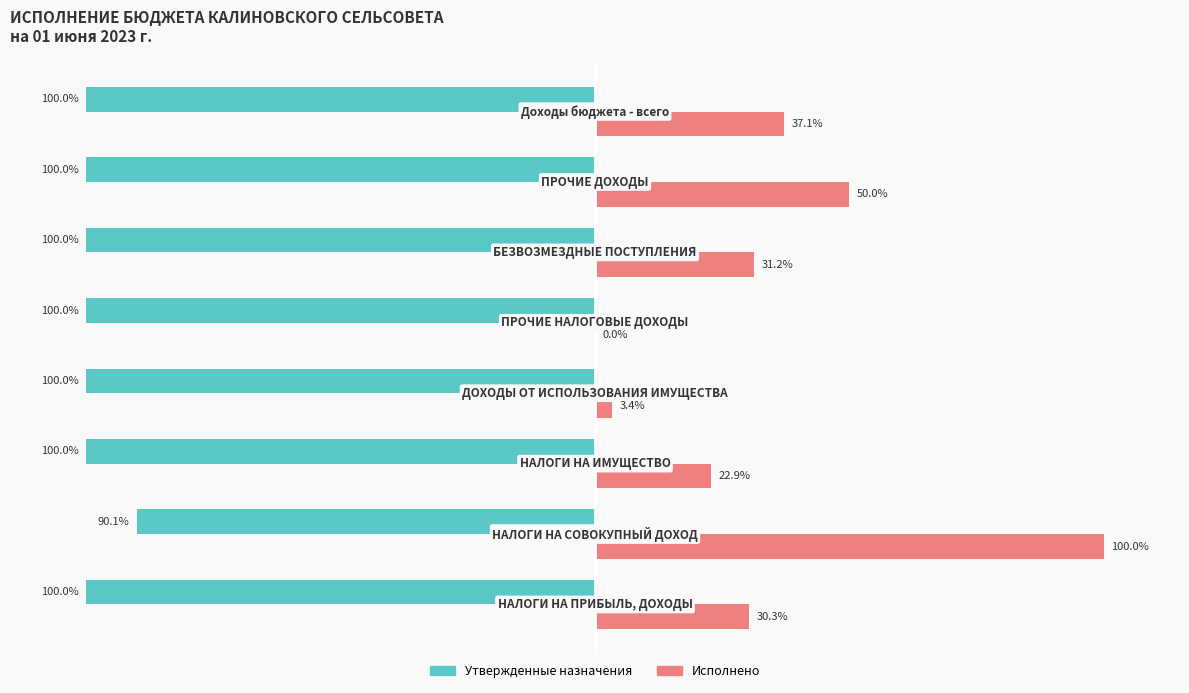

What are all the series names shown in the legend?

Утвержденные назначения, Исполнено